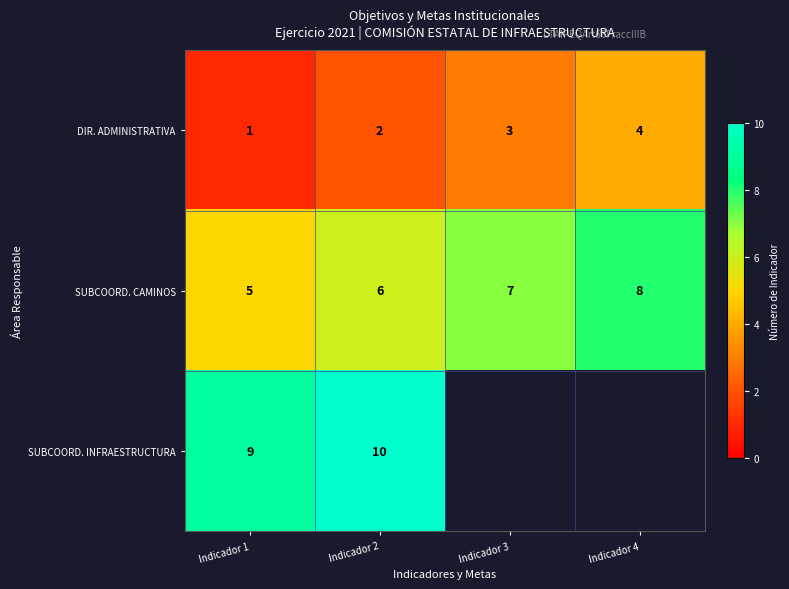

What is the sum of all SUBCOORD. CAMINOS values?

26